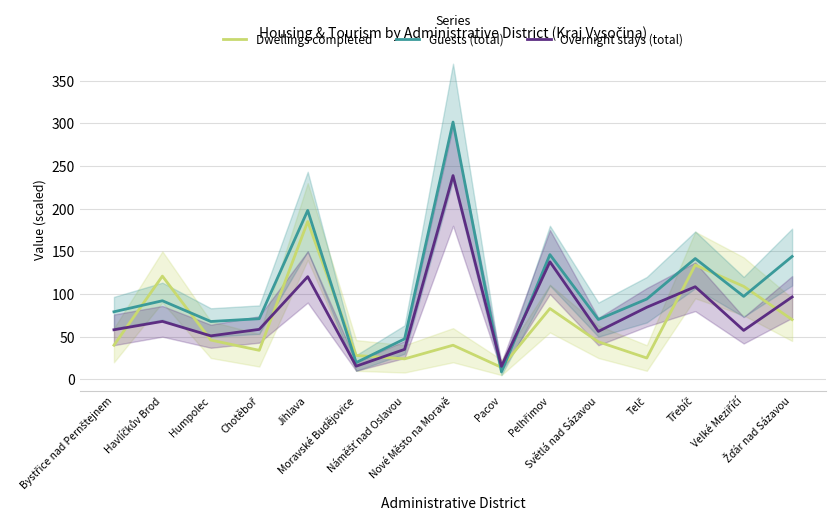

True or false: Overnight stays (total) has more than 0 points higher than both neighbors.

True